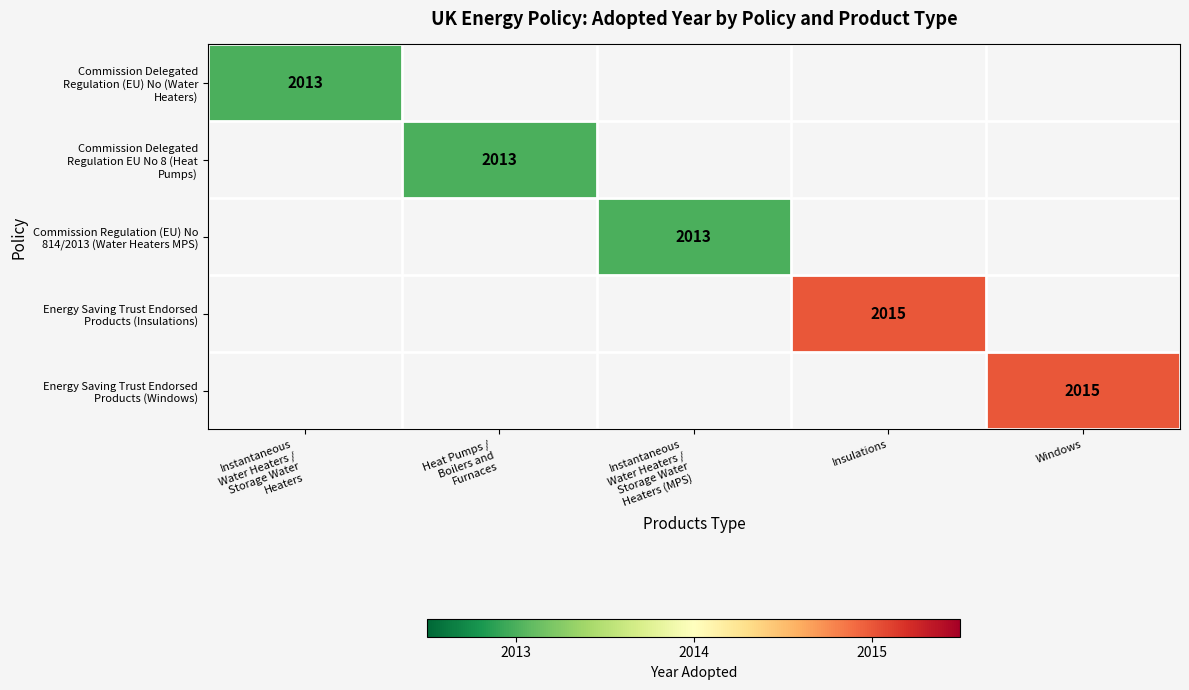

Which category has the lowest value across all series?

Heat Pumps /
Boilers and
Furnaces